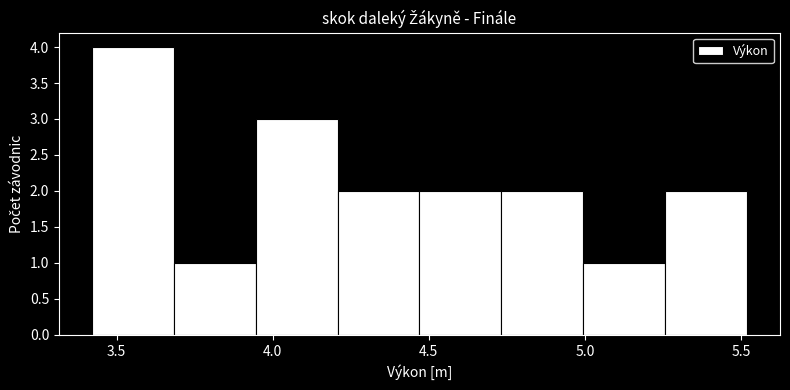

Reading left to right, list every bar in this chart as the range it spans on the x-axis followed by its height. Neither the bar edges nor the heights are printed on the chart, so give them approximately, as read against the axes.

3.40 to 3.70: 4
3.70 to 3.95: 1
3.95 to 4.20: 3
4.20 to 4.45: 2
4.45 to 4.75: 2
4.75 to 5.00: 2
5.00 to 5.25: 1
5.25 to 5.50: 2